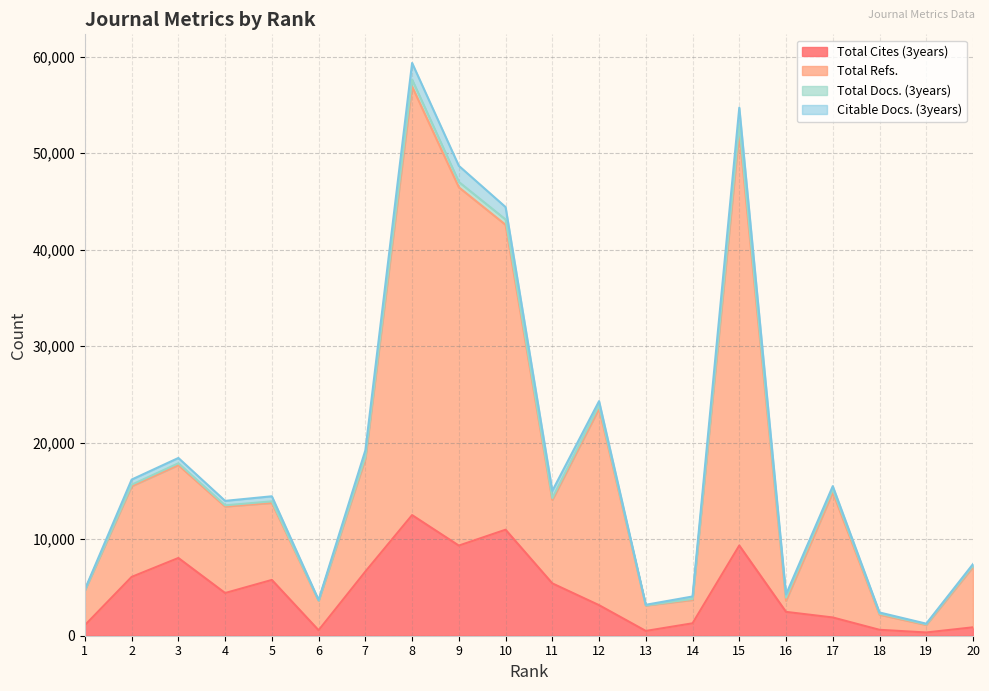

What is the minimum value shown in the chart?

337